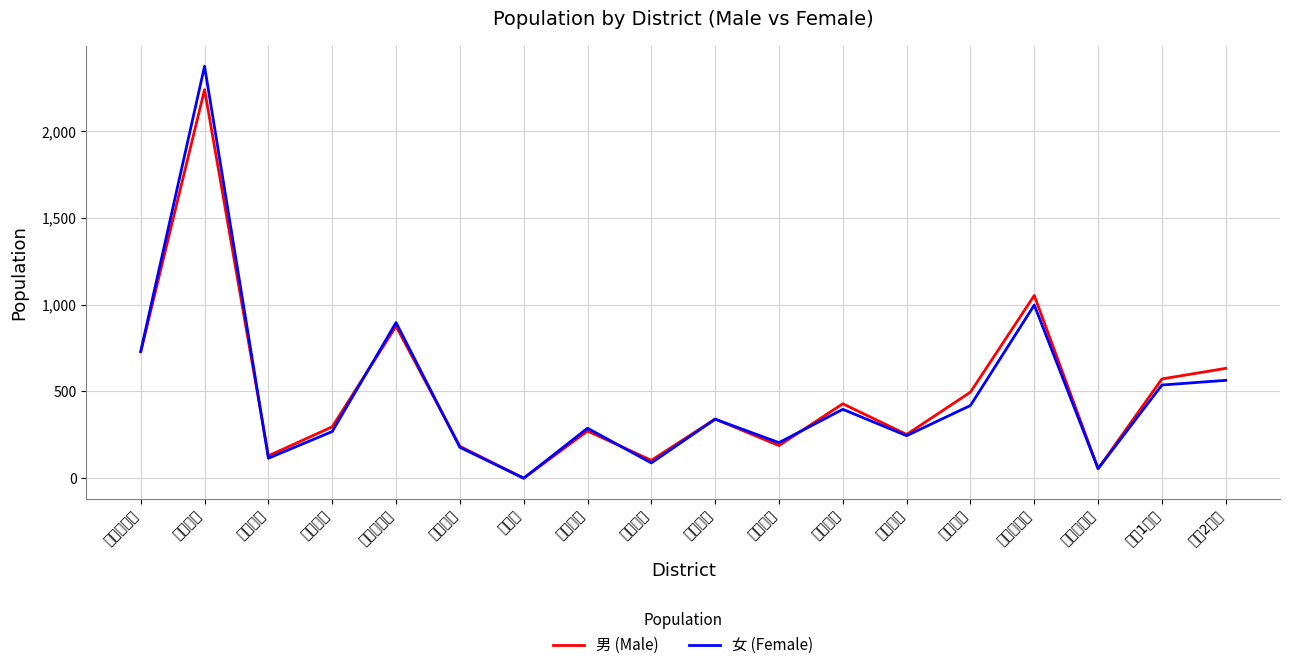

What is the spread (max minus min) of values at 大字石橋?

135